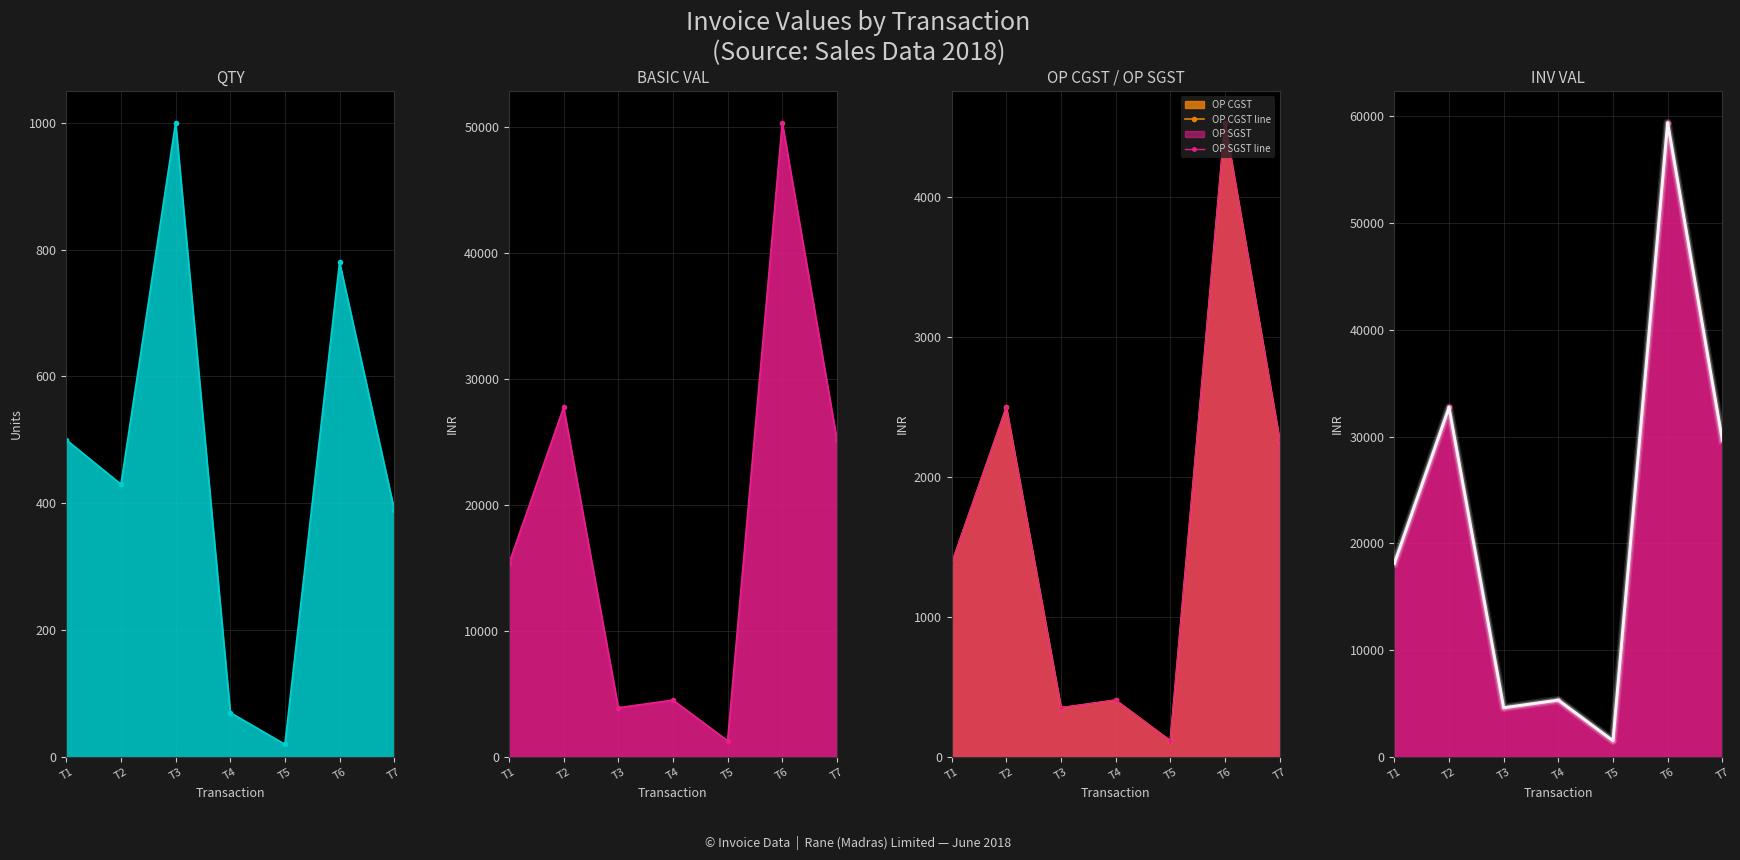

What is the highest value of the OP SGST line series?

4531.4